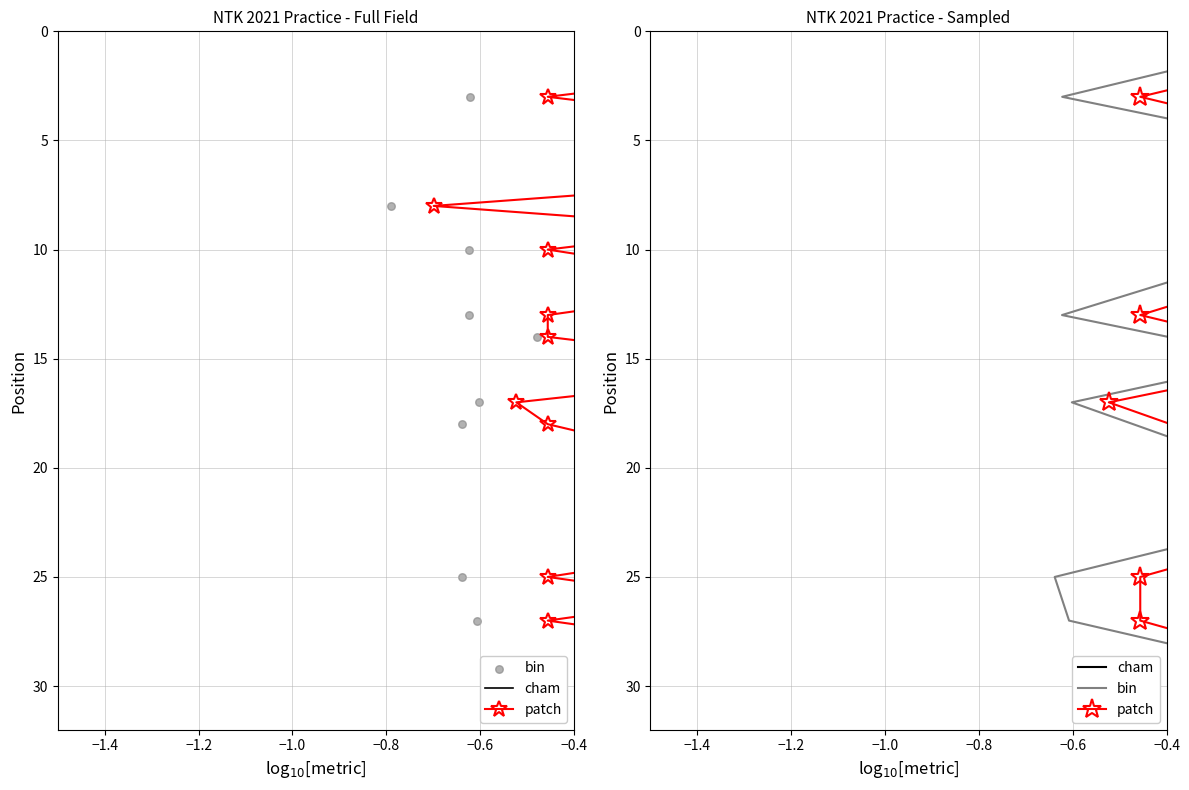

Which series has the largest total across all categories?

cham